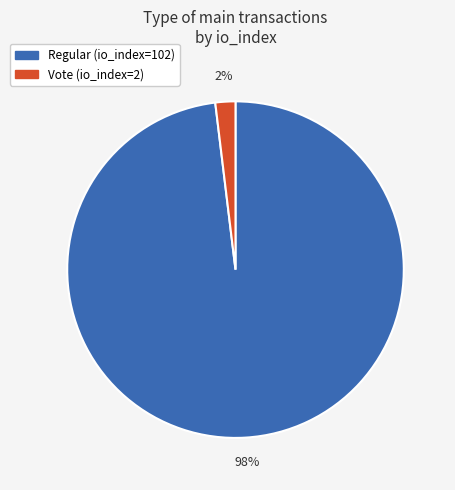

How many slices are in this pie chart?

2